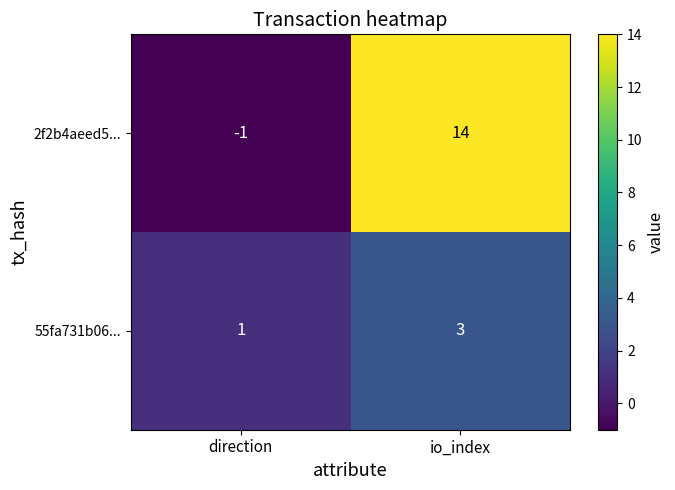

What is the difference between the 2f2b4aeed5... values at io_index and direction?

15